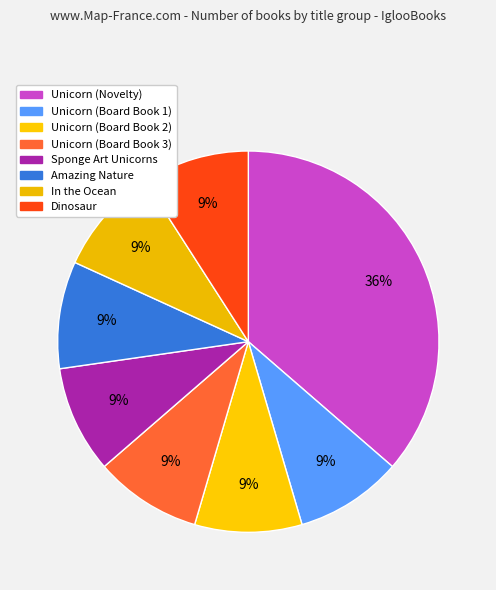

Combined, do Unicorn (Board Book 2) and Amazing Nature account for over 50%?

No